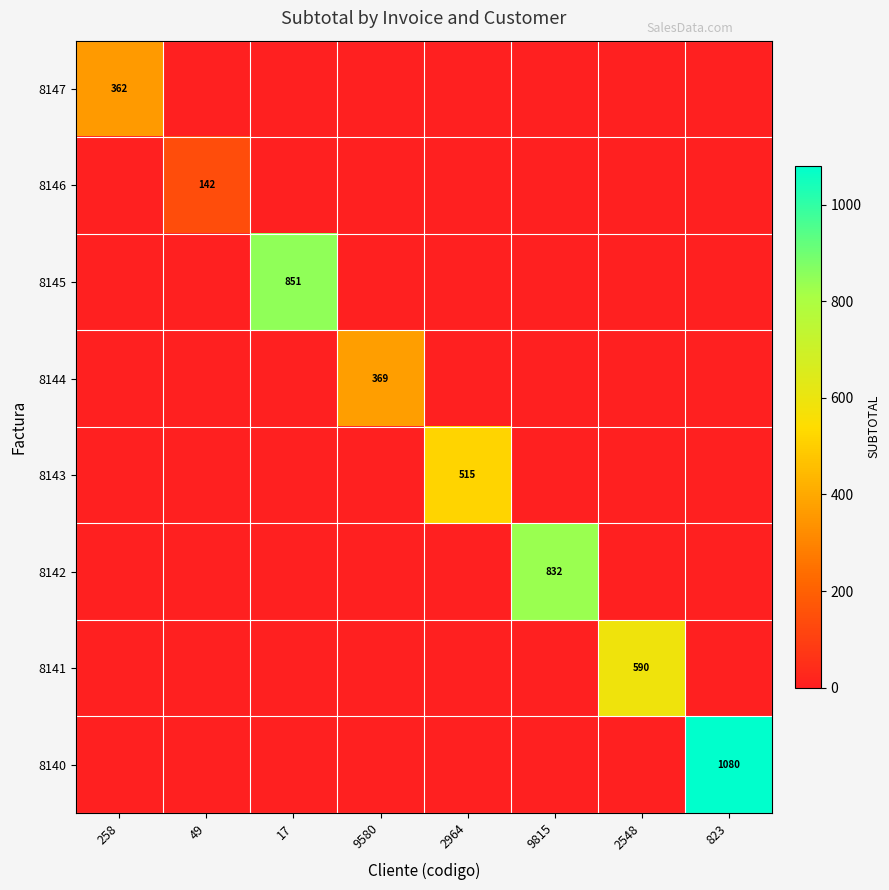

Which category has the lowest value across all series?

49